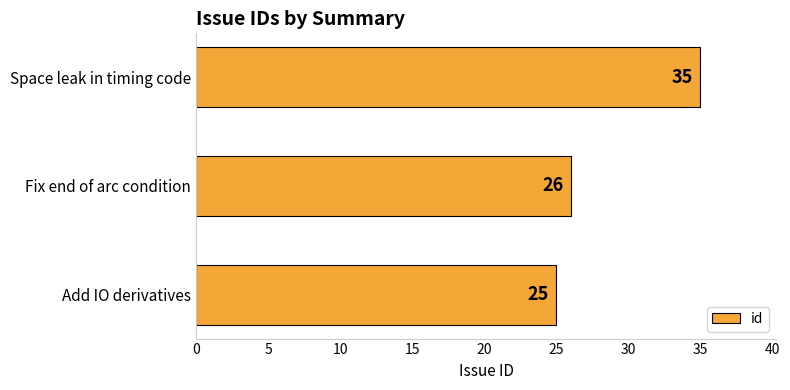

Are the bars grouped side by side (vs. stacked)?

No